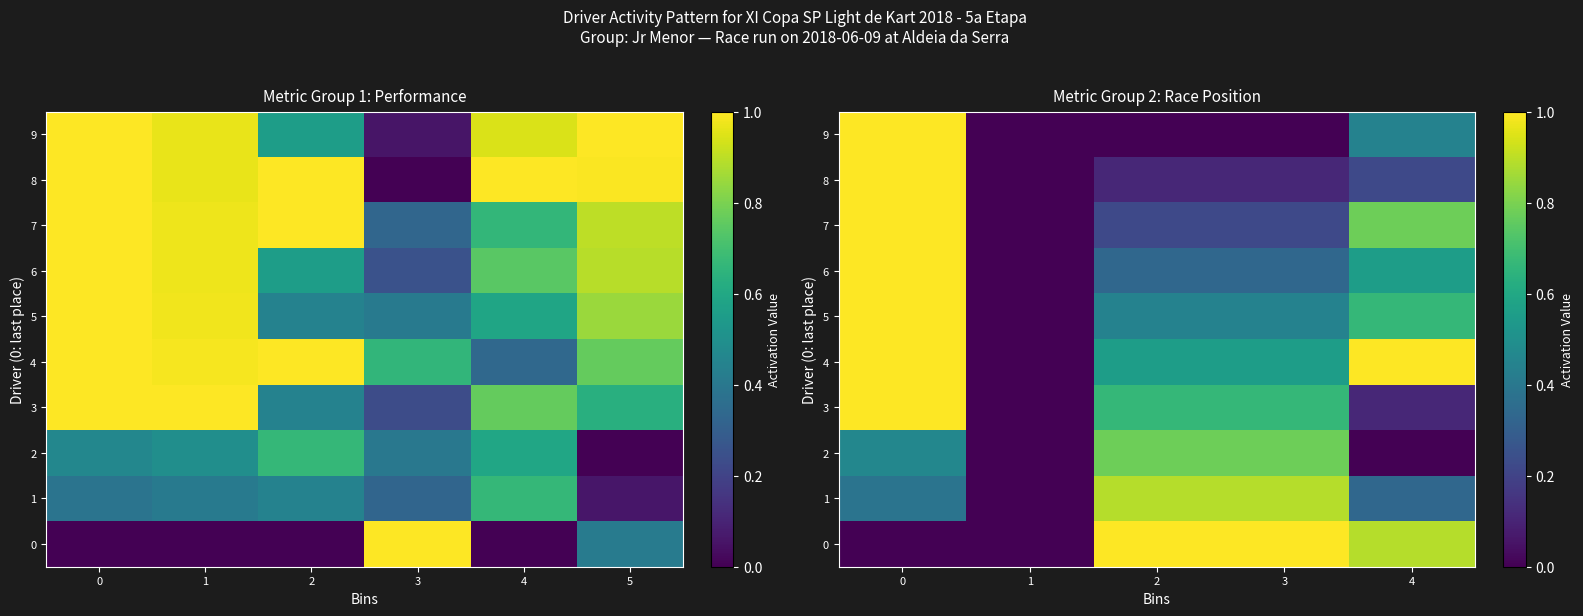

True or false: 0 has a value of 1.0 at 2.

True